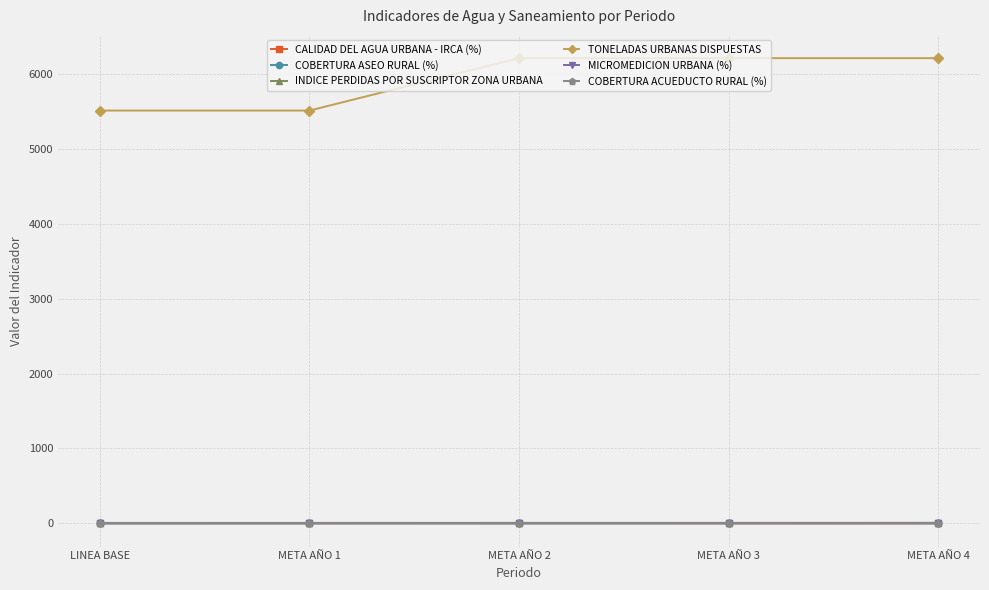

Which series has the largest total across all categories?

TONELADAS URBANAS DISPUESTAS